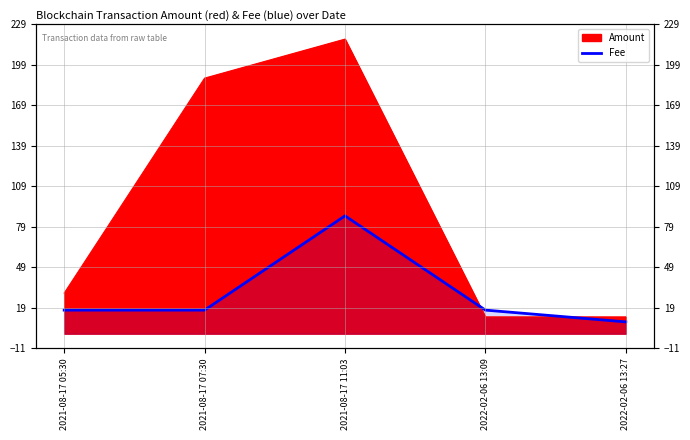

What is the label of the 3rd point from the left?

2021-08-17 11:03